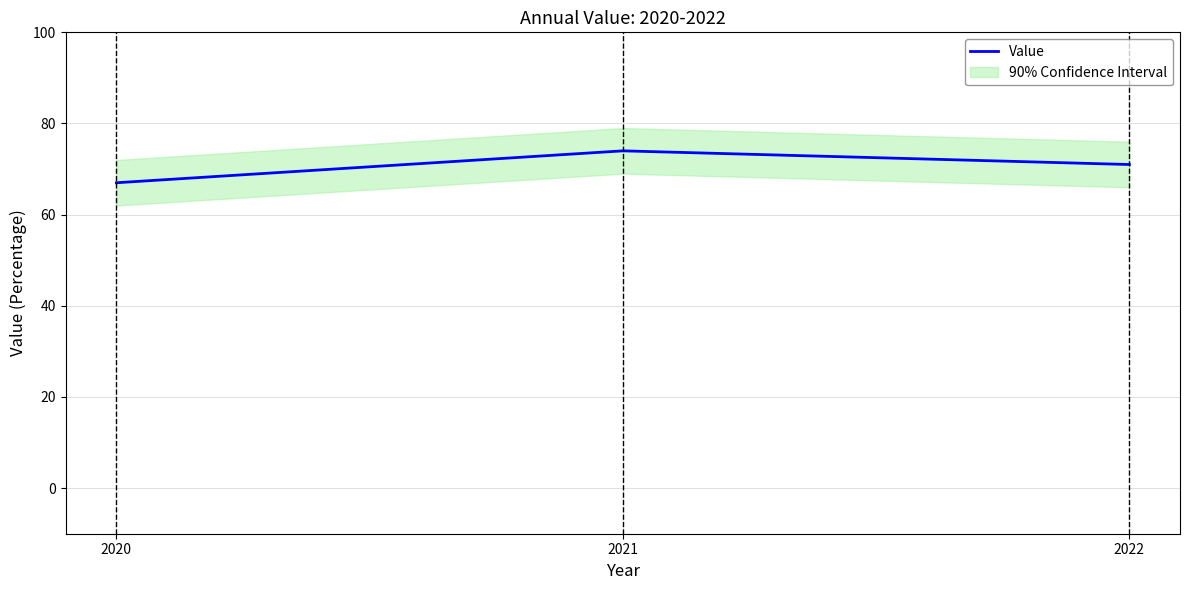

Which label corresponds to the smallest value in the chart?

2020